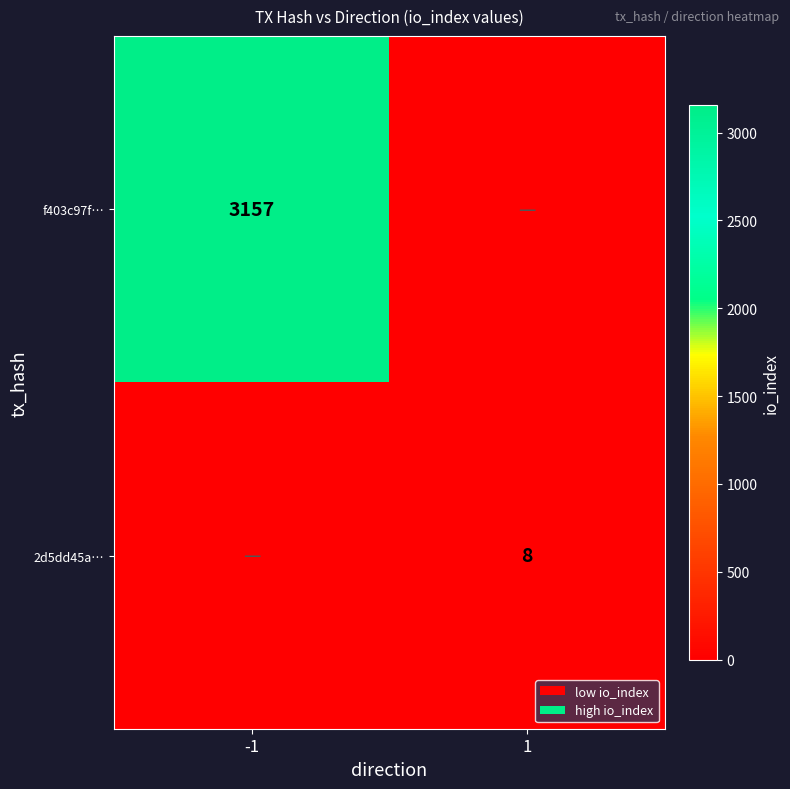

The value of 2d5dd45a… at 1 is 13. True or false?

False